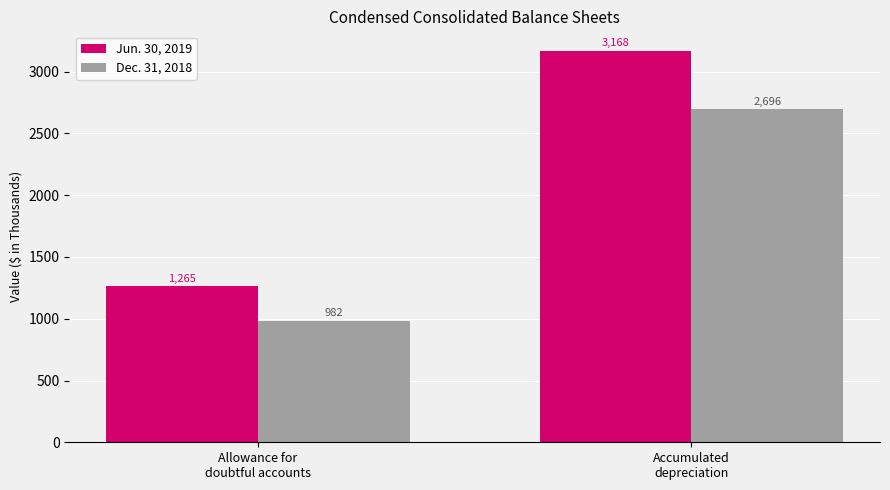

Rank the series by their average value, from lowest to highest.

Dec. 31, 2018, Jun. 30, 2019